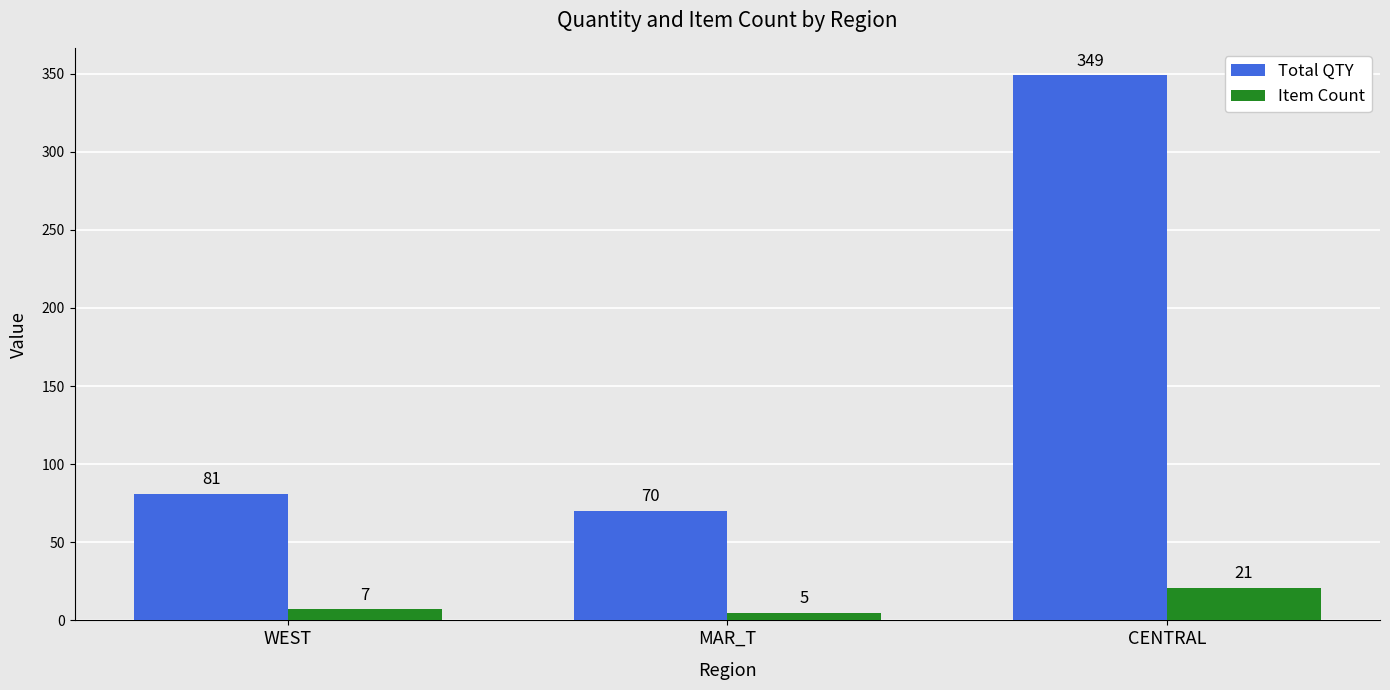

What is the sum of all Total QTY values?

500